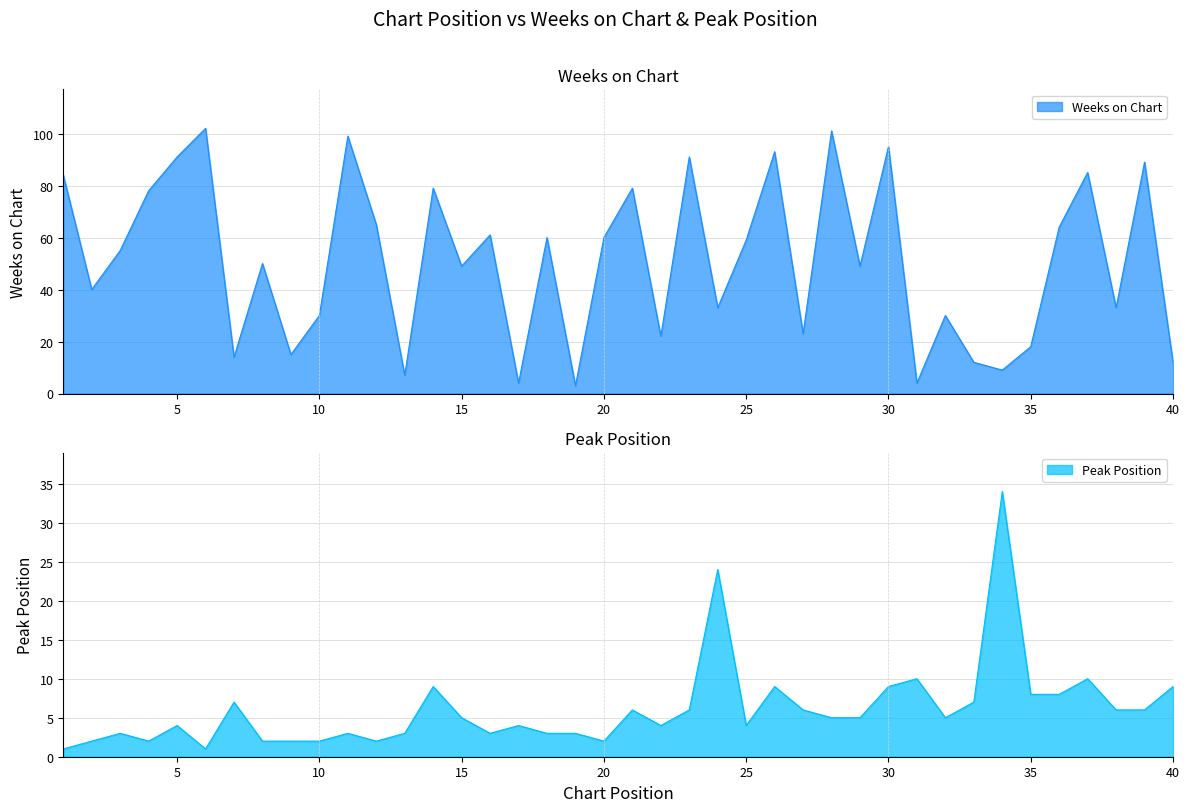

True or false: Peak Position has a value of 1 at 22.

False